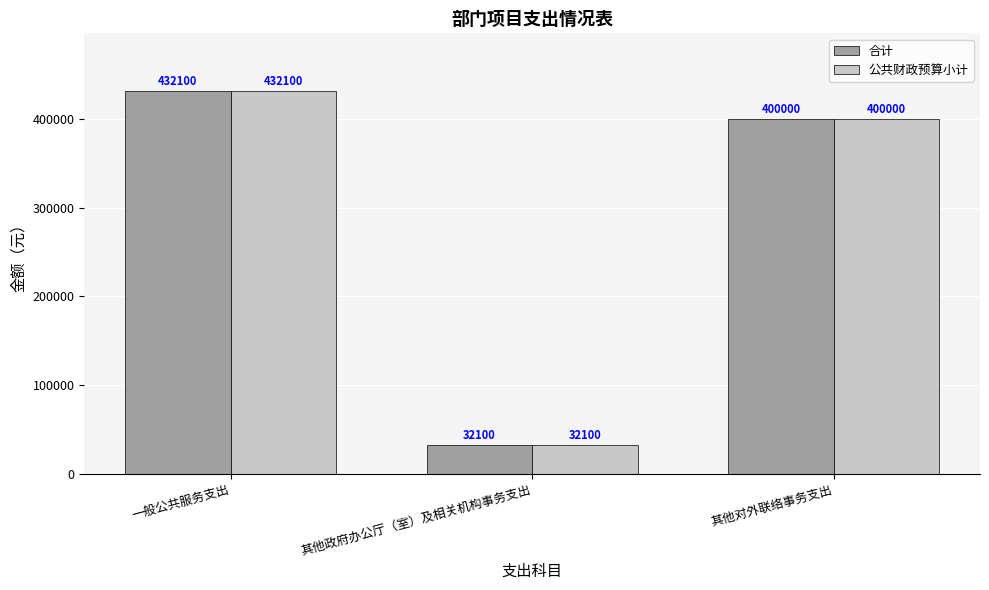

What is the label of the 3rd bar from the left?

其他对外联络事务支出